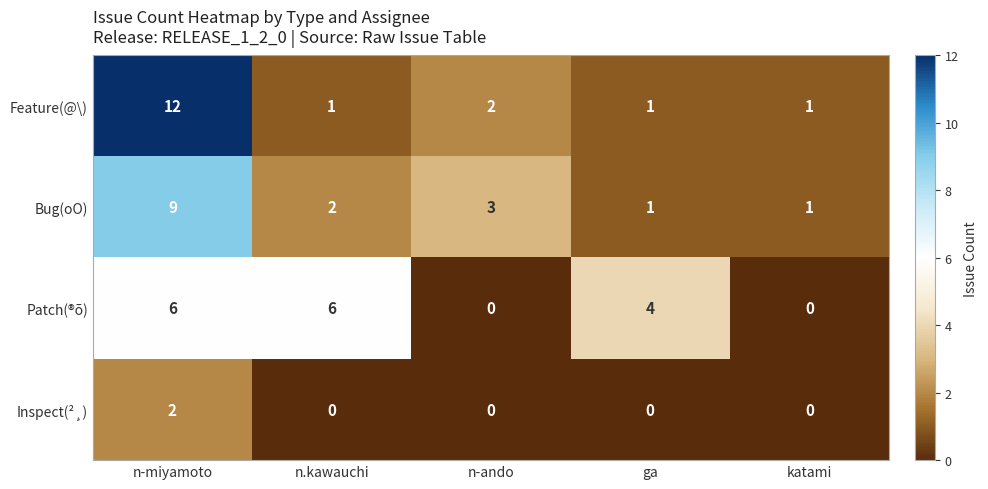

True or false: Patch(®õ) has a value of 9 at n-miyamoto.

False